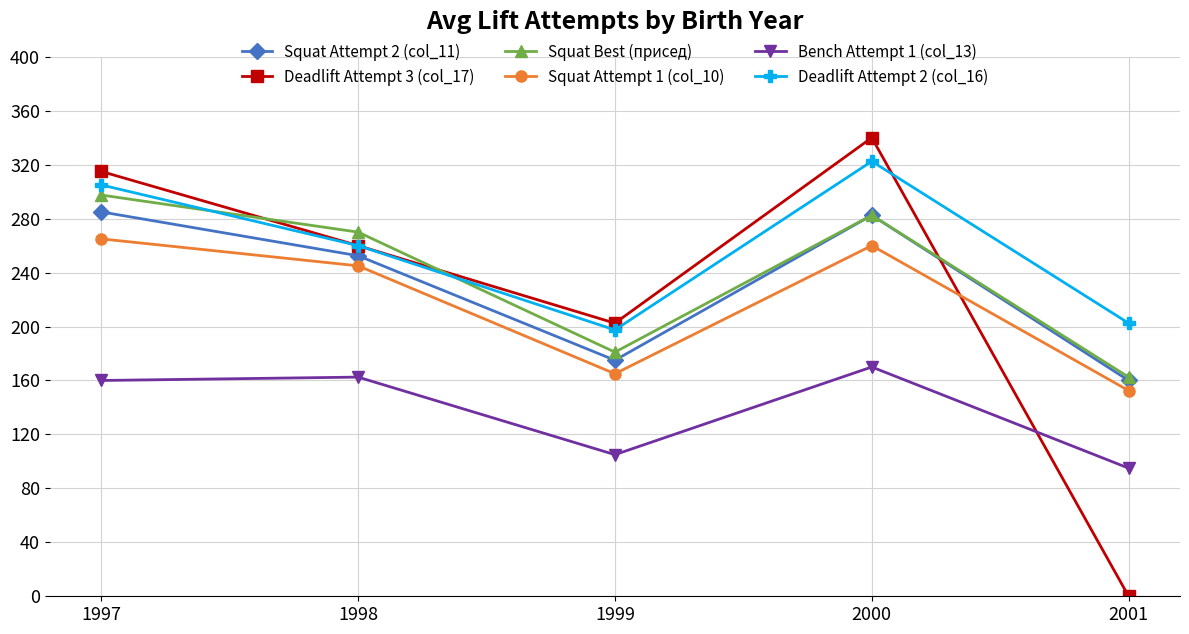

What is the average value of the Squat Attempt 2 (col_11) series?

231.0